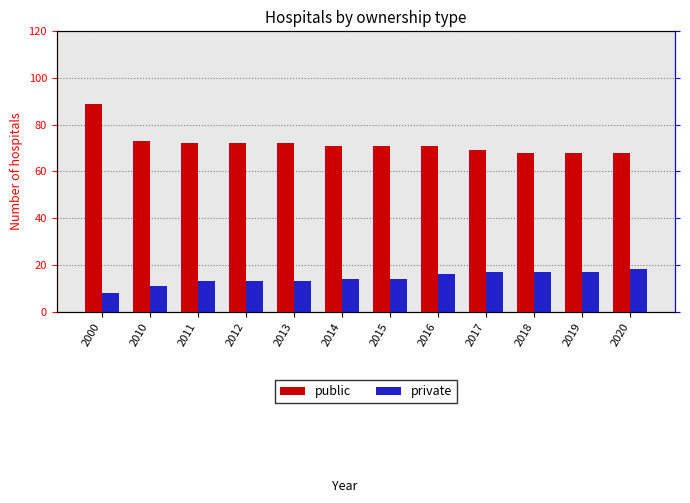

What is the value of the public bar at the 10th from the left?

68